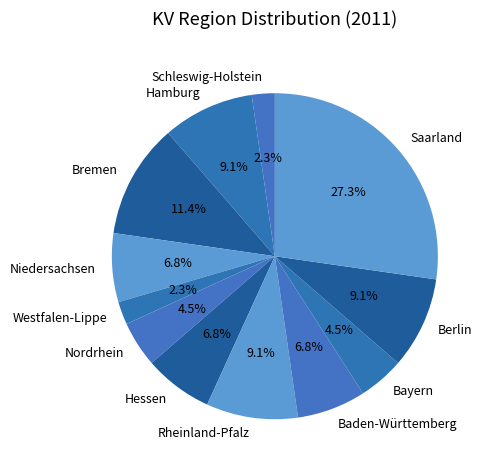

Between Bayern and Baden-Württemberg, which is larger?

Baden-Württemberg